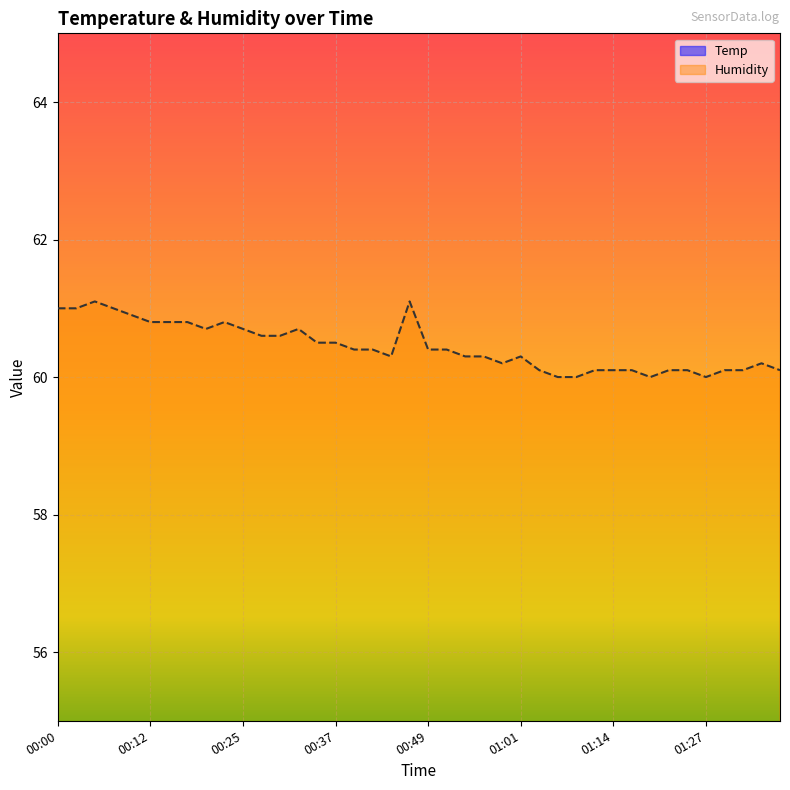

What is the value of the Temp point at the 24th from the left?

20.7